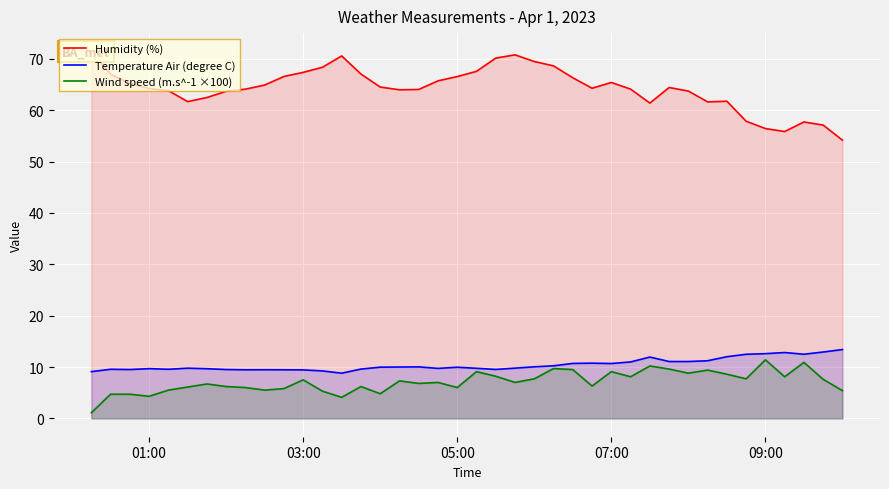

Is it true that Temperature Air (degree C) equals 13.0 at 05:00?

False